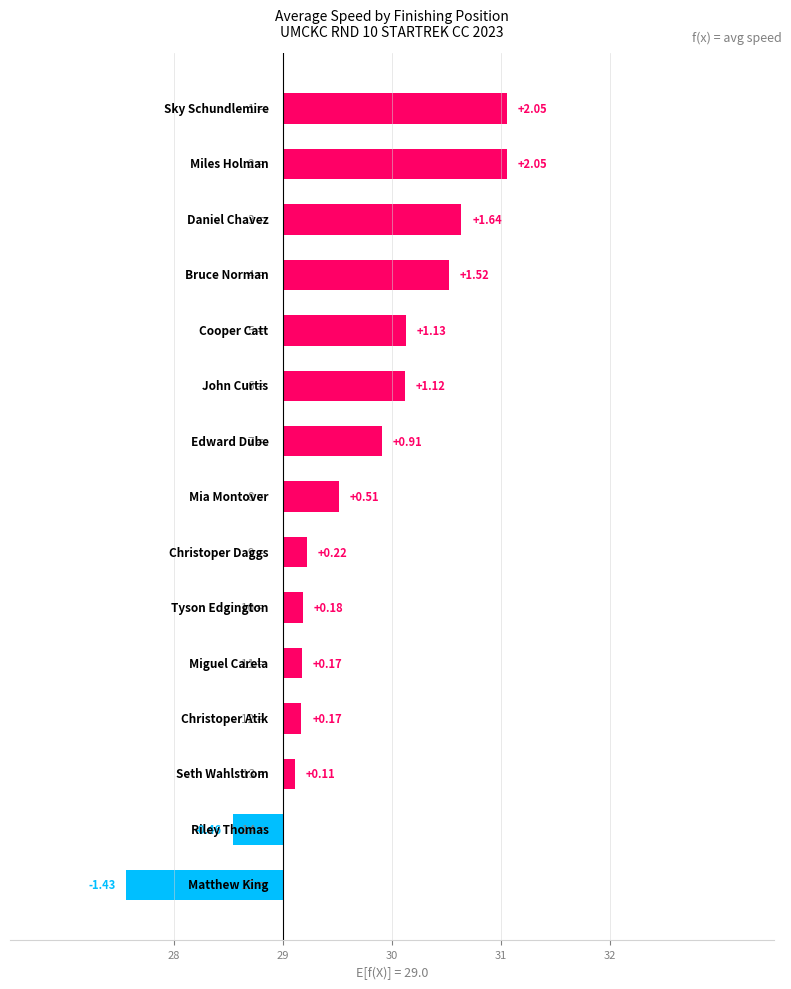

What is the change in value from 29 to 9?

-1.9